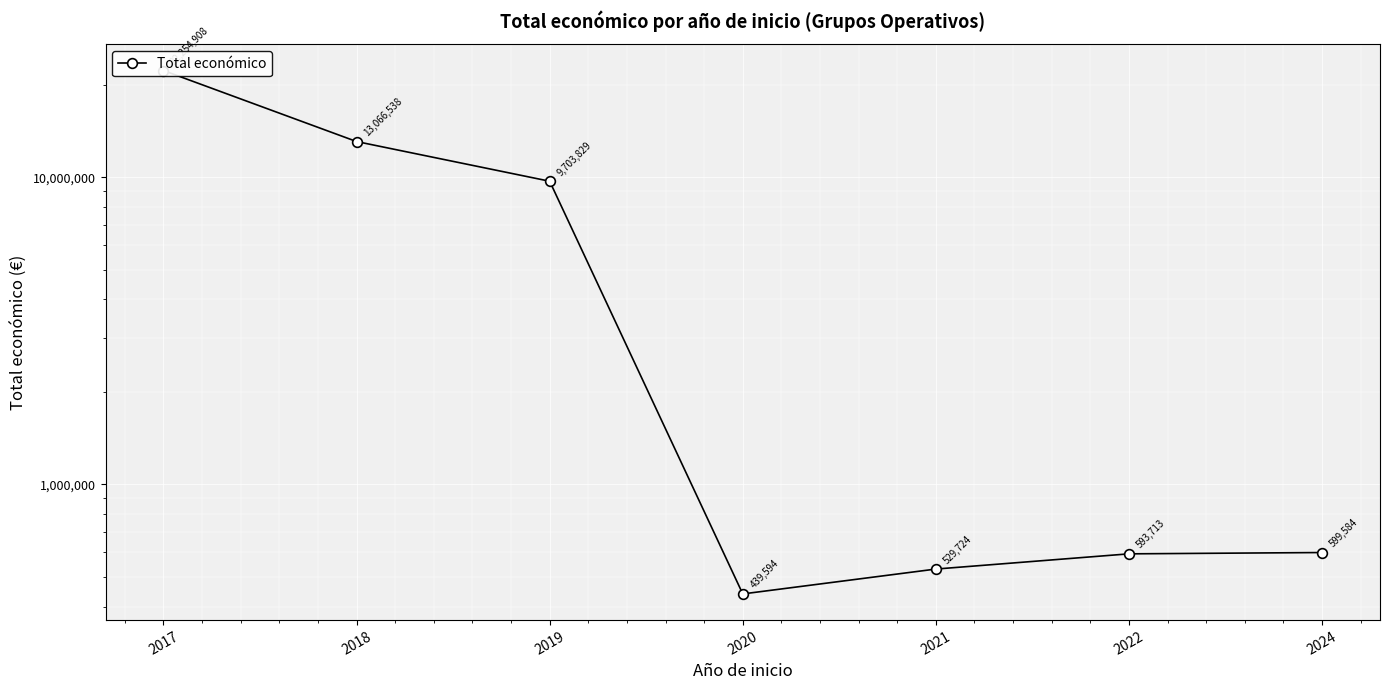

Reading left to right, extract all data points from this chart.

2017=22254908	2018=13066538	2019=9703829	2020=439594	2021=529724	2022=593713	2024=599584